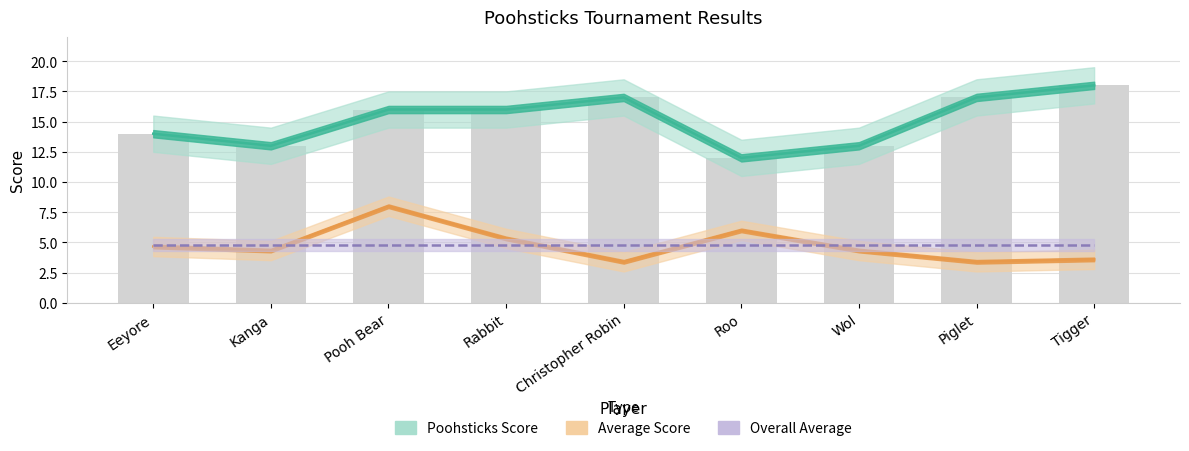

Is it true that Overall Average equals 8.0 at Pooh Bear?

False